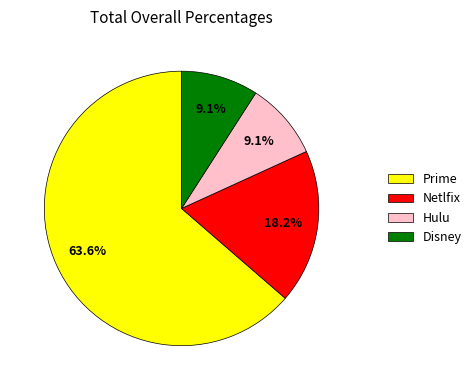

To the nearest percent, what is the average slice percentage?

25%